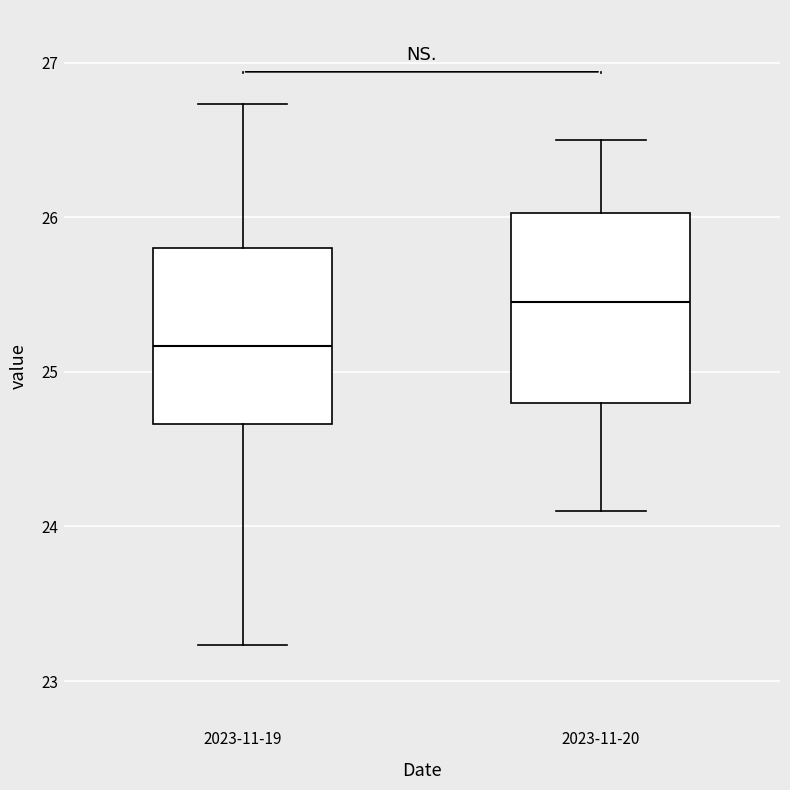

Where is the upper edge of the box for 2023-11-19 on the y-axis? The values are not printed on the chart, so give them approximately, as read against the axis.

25.8